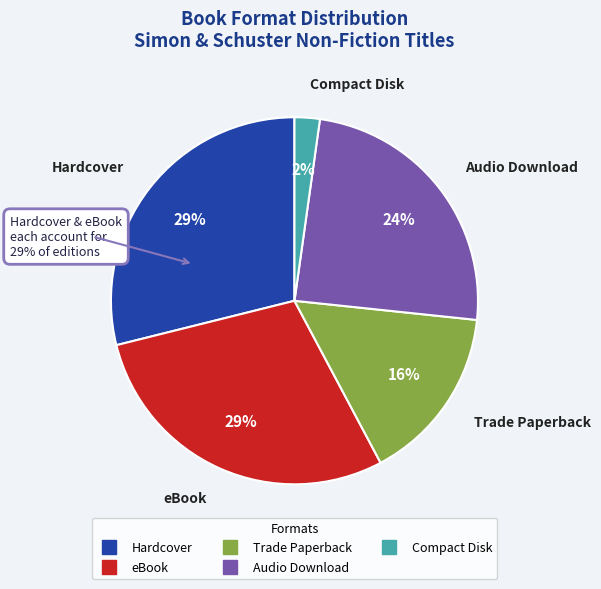

How many segments does this pie chart have?

5